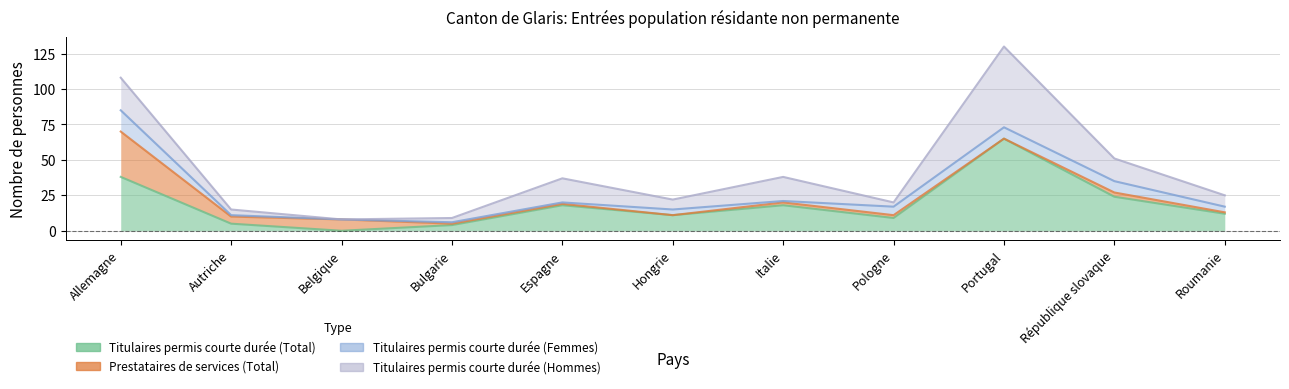

What is the difference between the Titulaires permis courte durée (Hommes) values at Roumanie and Hongrie?

1